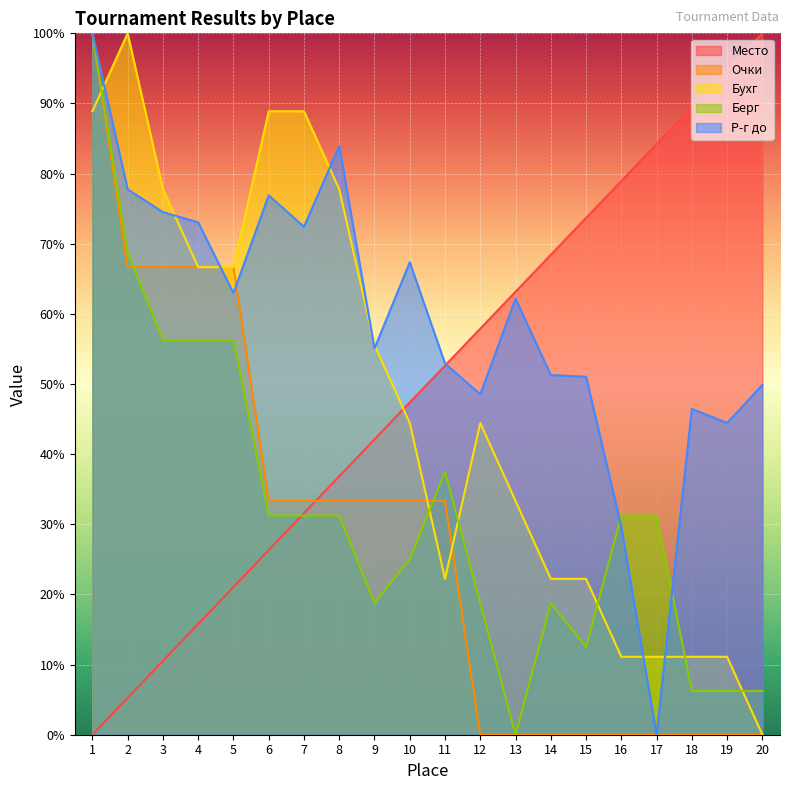

Count the number of data series in this chart.

5